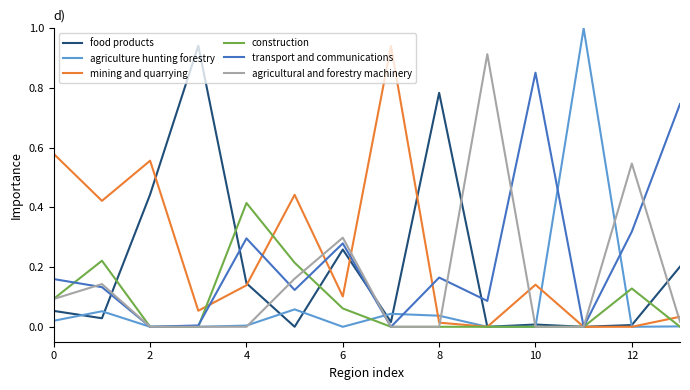

Which series has the largest range (max minus min)?

agriculture hunting forestry